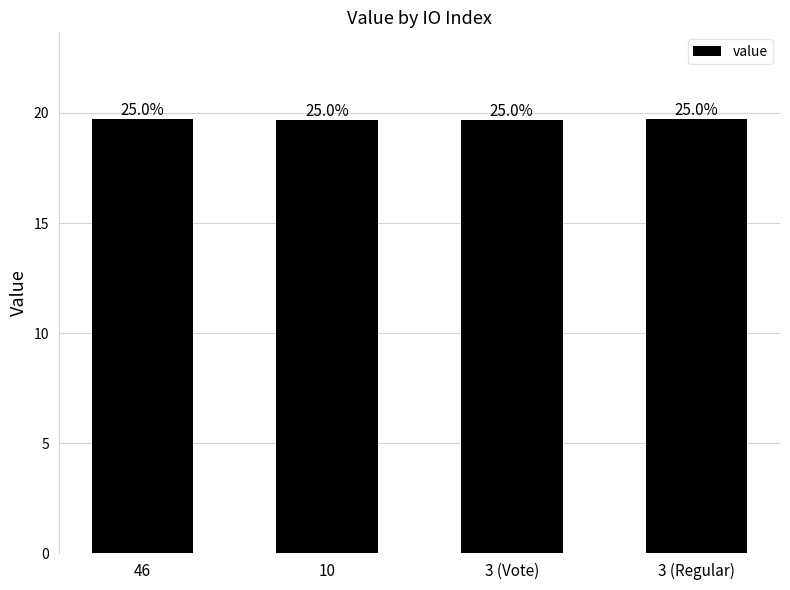

List the labels in order of value, largest first.

46, 3 (Regular), 10, 3 (Vote)